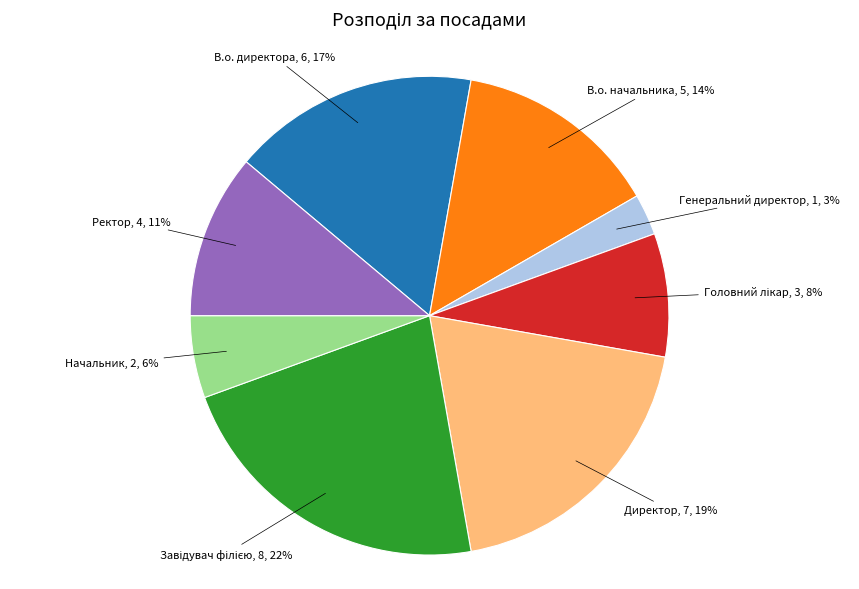

To the nearest percent, what is the difference between the largest and smallest slice percentages?

19%